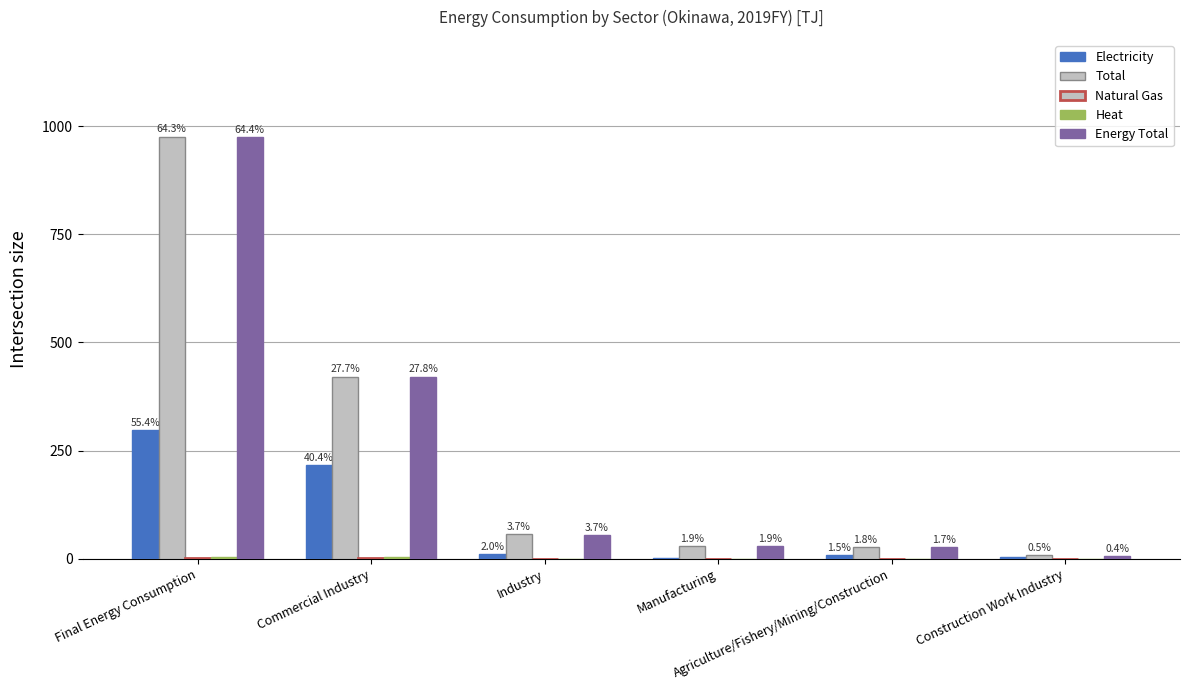

What is the value of the Total bar at the 3rd from the left?

56.8